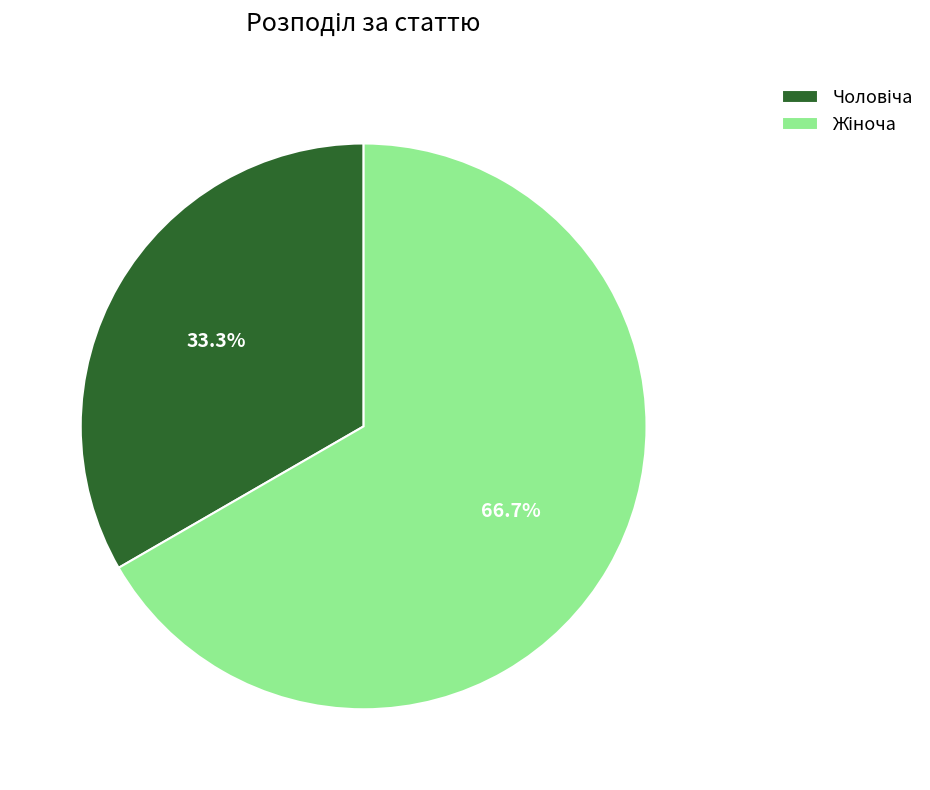

How many slices are in this pie chart?

2